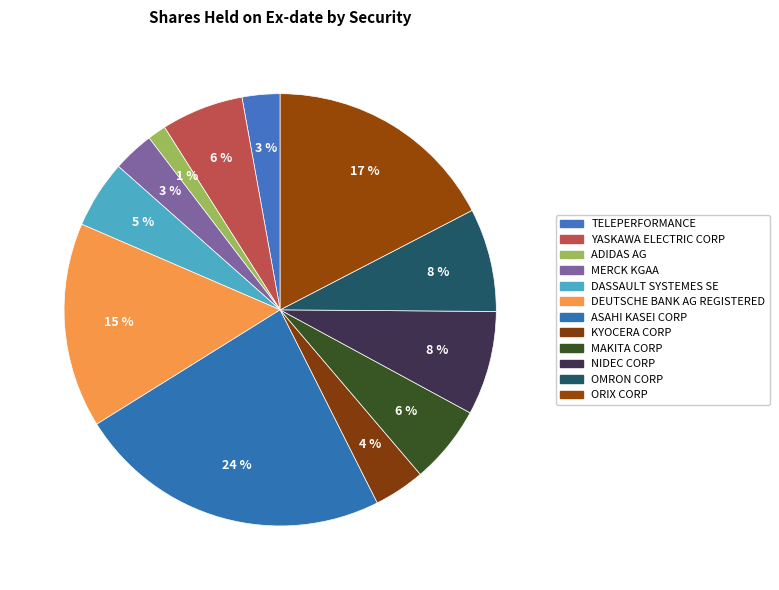

How many segments does this pie chart have?

12